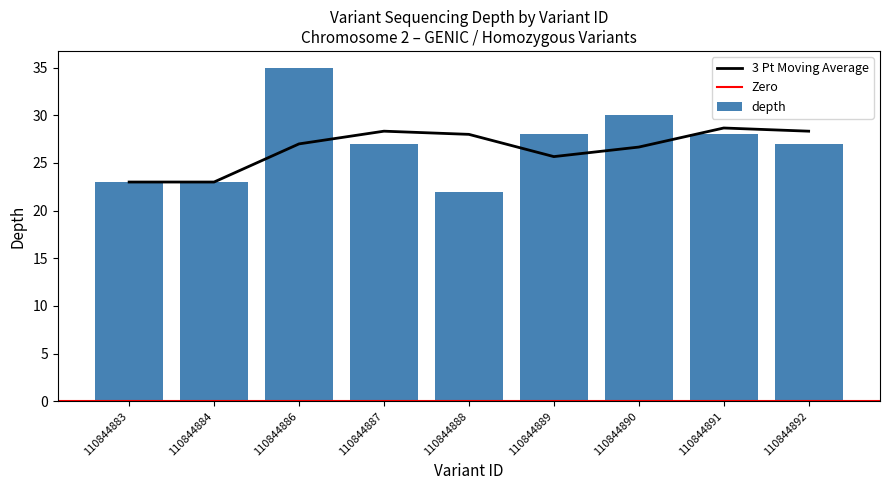

What value does the data have at 110844883?

23